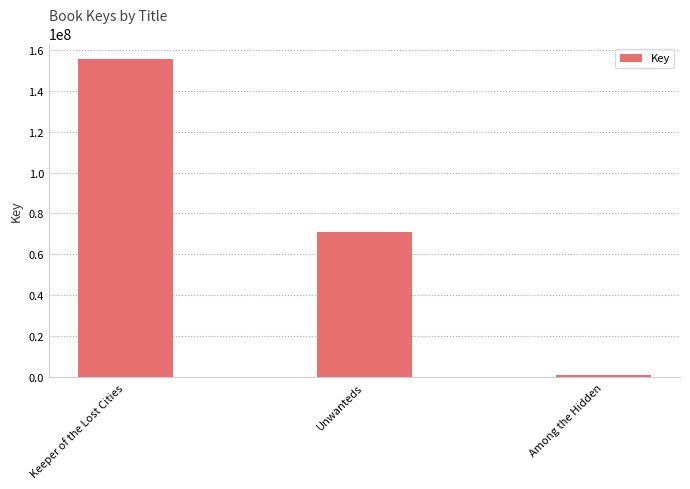

How many data points does each series have?

3